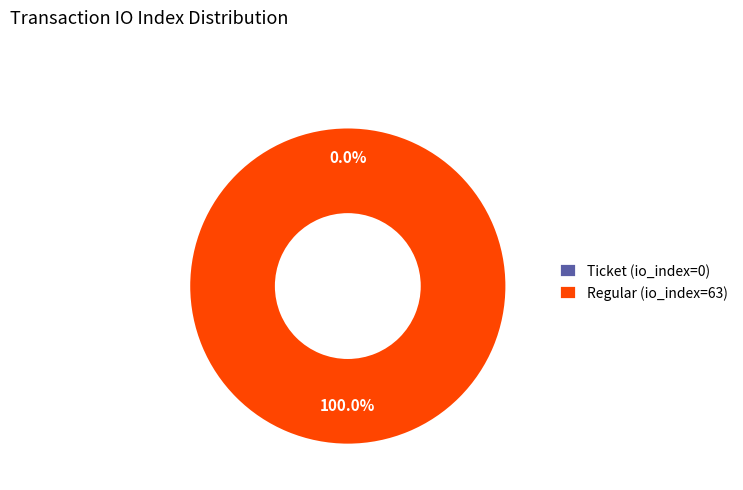

Rank the categories by value from highest to lowest.

Regular (io_index=63), Ticket (io_index=0)